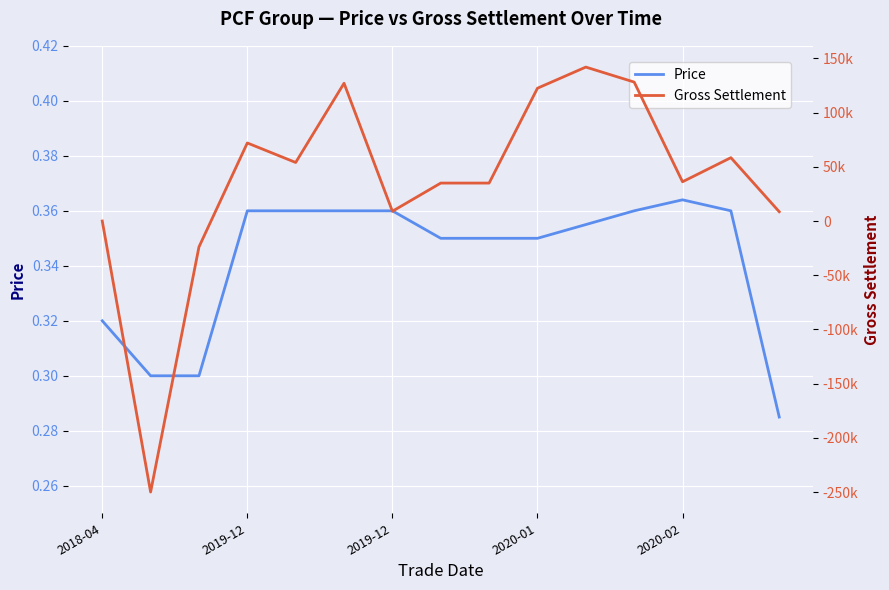

List the series in order of their peak value, lowest first.

Price, Gross Settlement